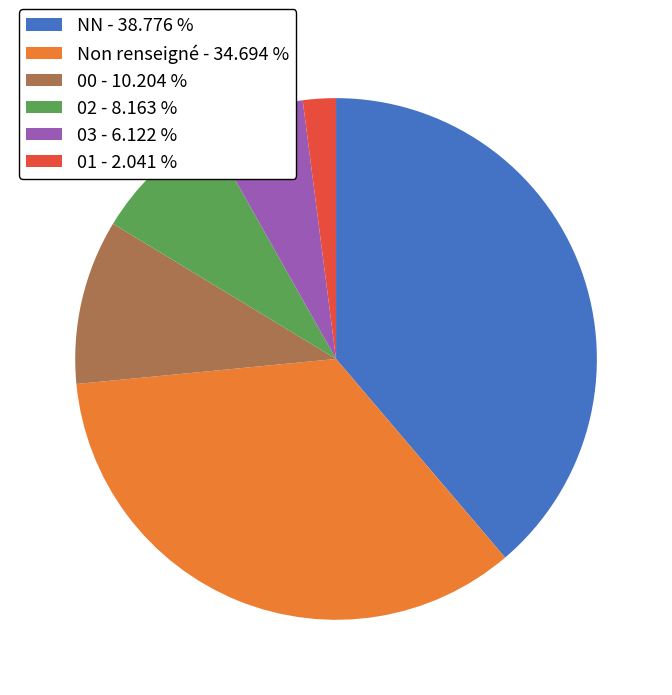

How many slices are in this pie chart?

6